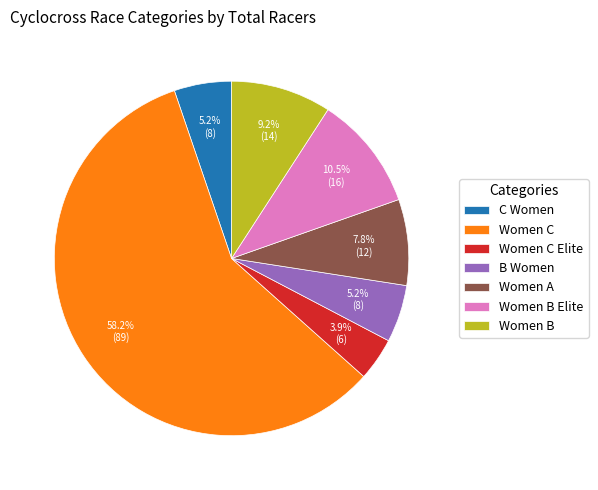

What percentage is the Women C slice, to the nearest percent?

58%